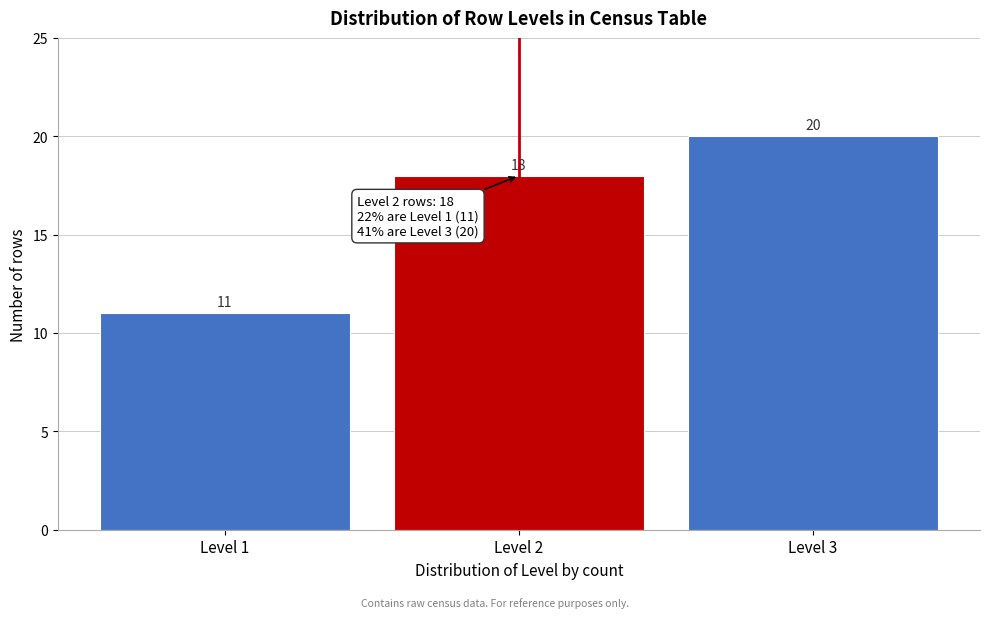

Reading left to right, list every bar in this chart as the range it spans on the x-axis followed by its height.

0.5 to 1.5: 11
1.5 to 2.5: 18
2.5 to 3.5: 20